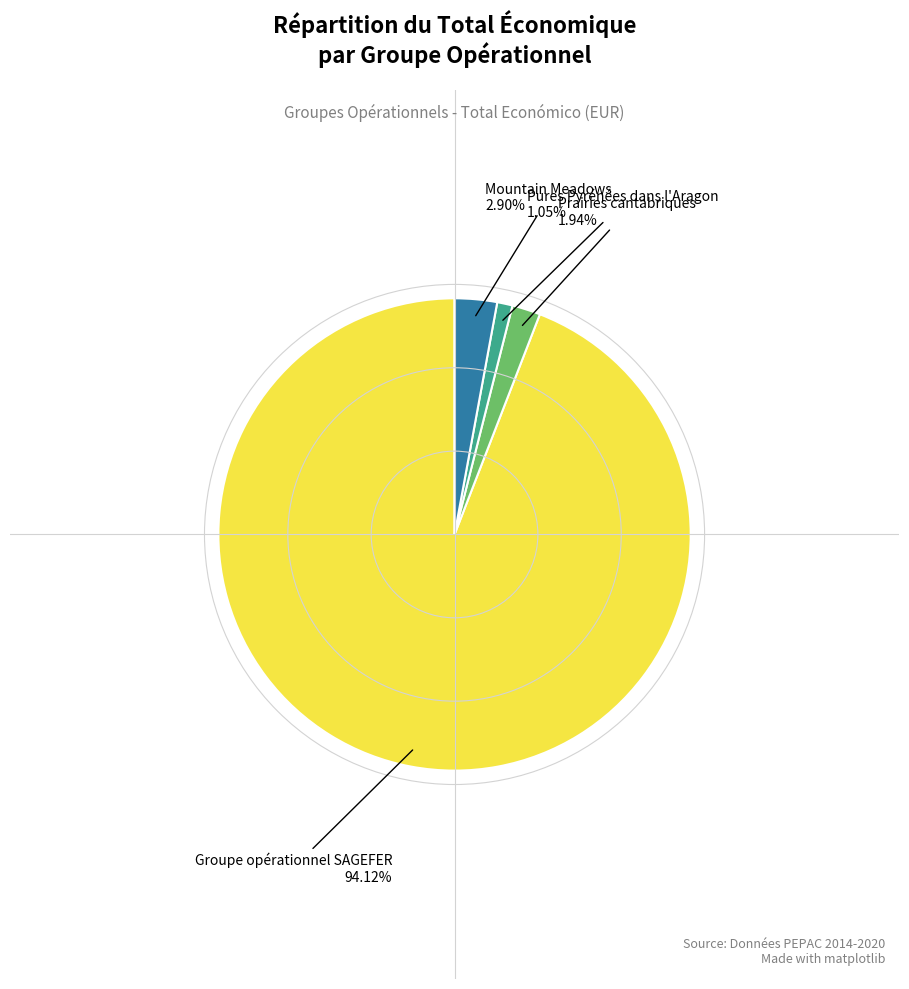

Is there a majority slice in this chart?

Yes